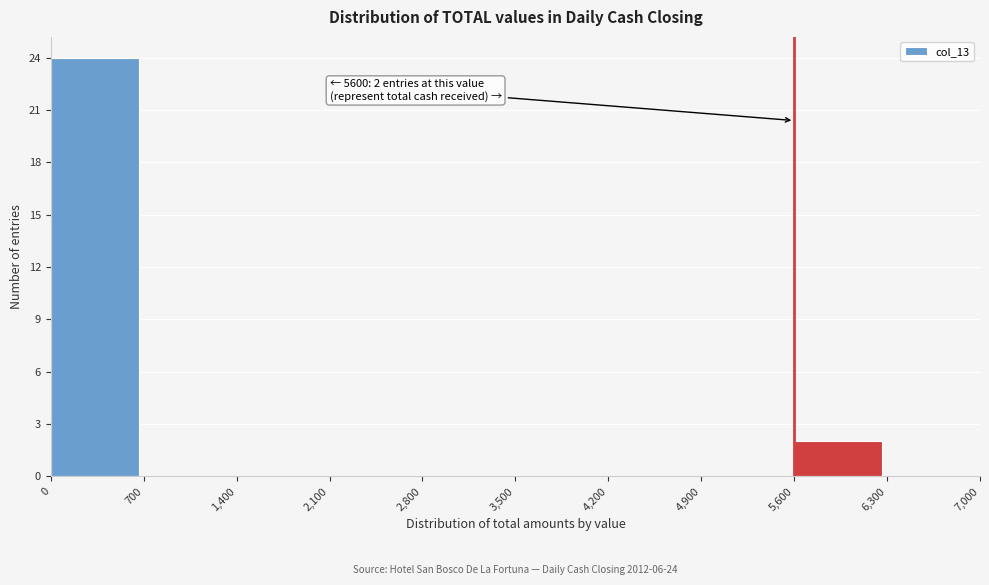

Which range on the x-axis has the tallest bar?

0 to 700